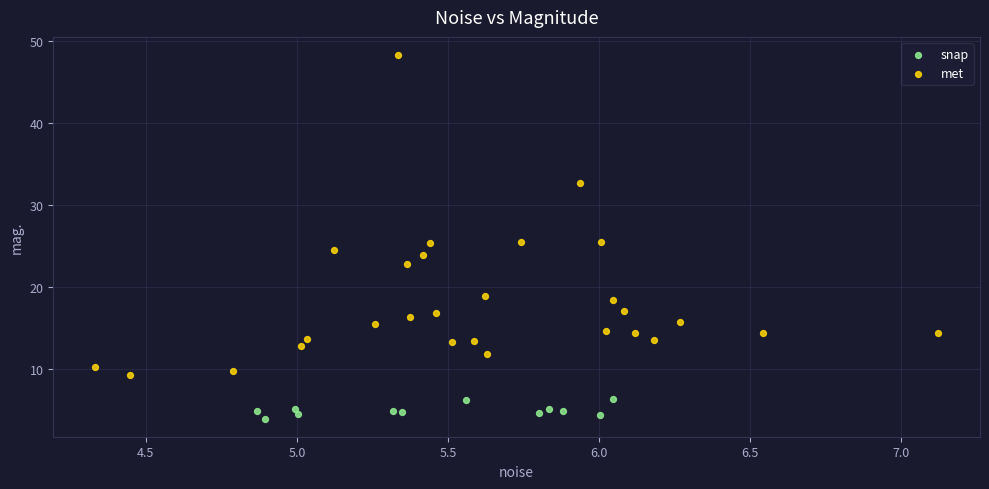

Which series reaches the maximum Y coordinate?

met